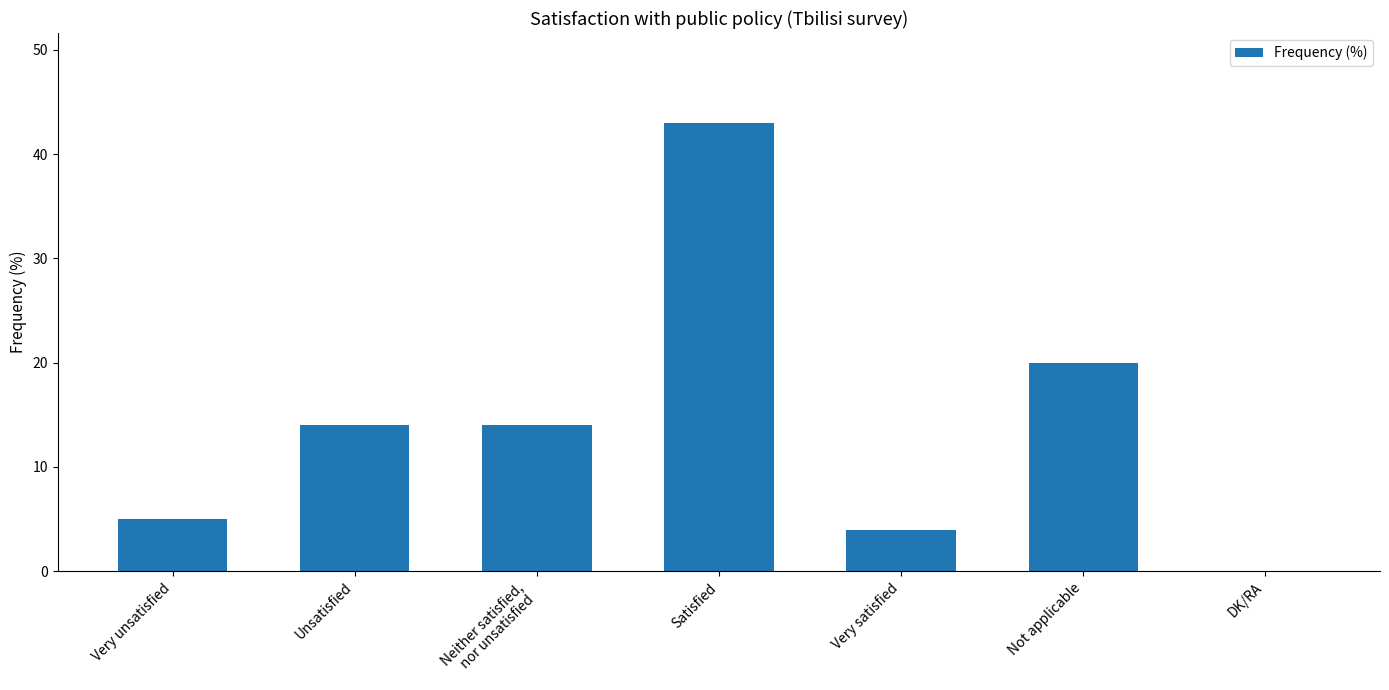

Approximately how many times larger is the value at Satisfied compared to Unsatisfied?

3.1